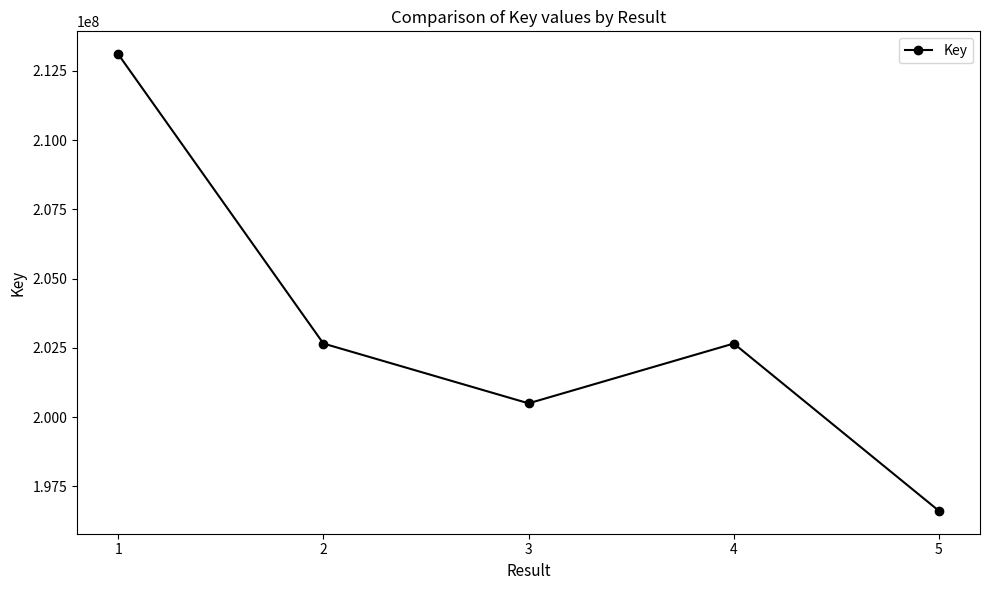

How many lines are shown in the chart?

1